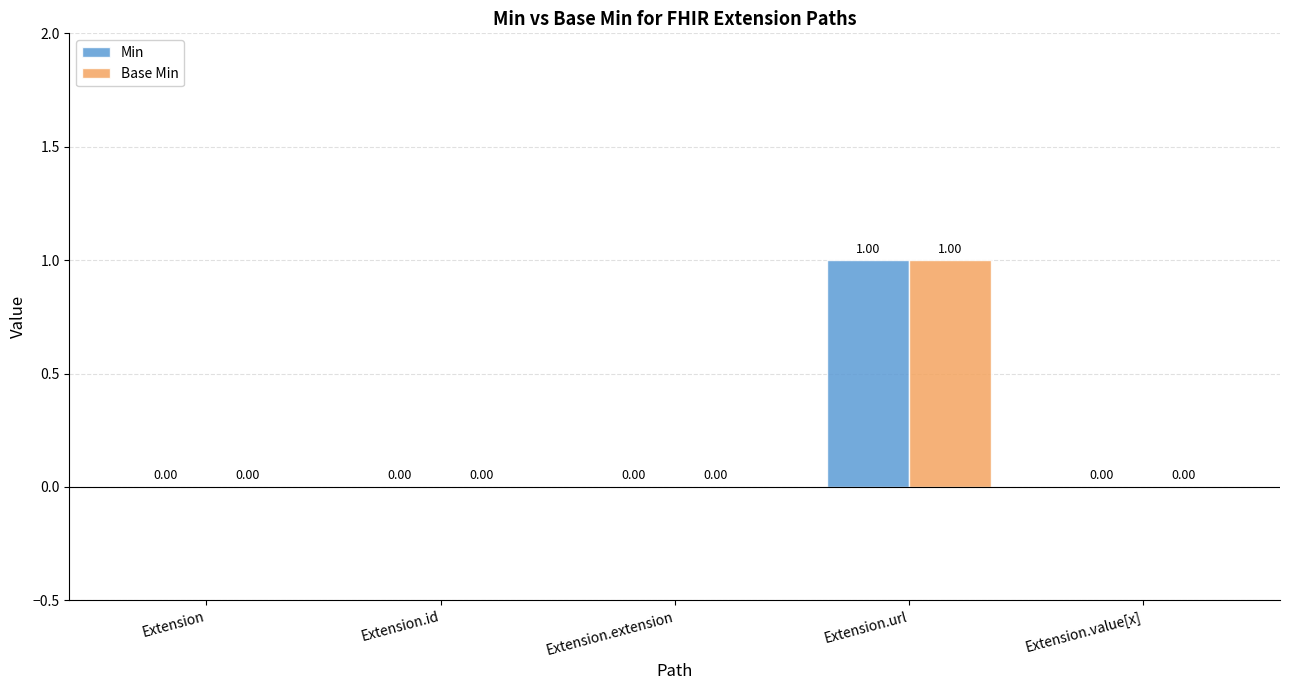

At which label does Min reach its peak?

Extension.url